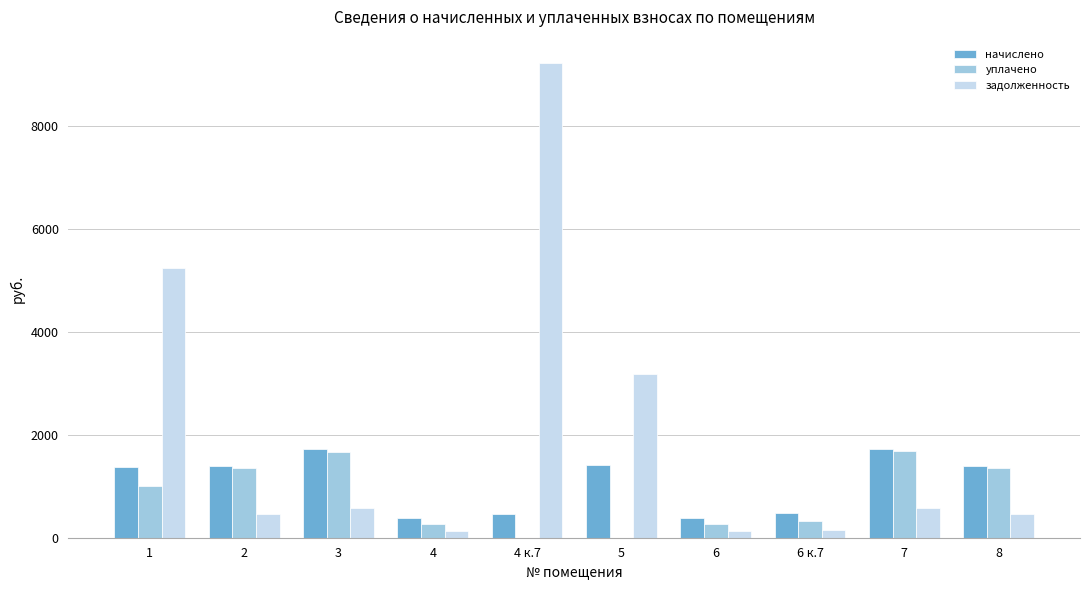

How many values in the задолженность series exceed 571?

5